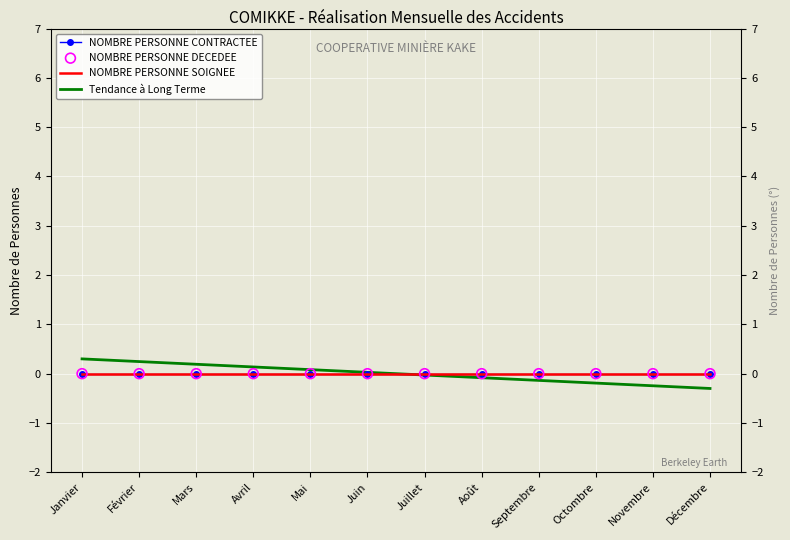

Which series contains the highest Y value?

Tendance à Long Terme